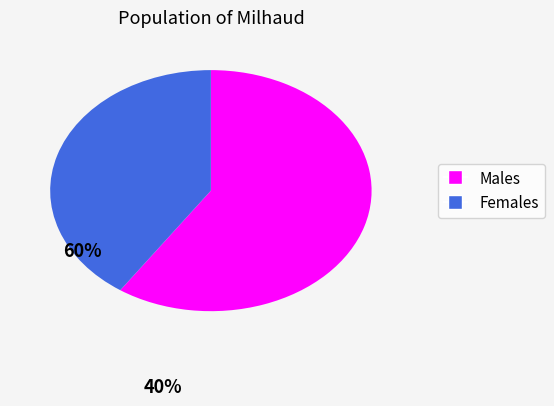

Does any single category account for the majority?

Yes